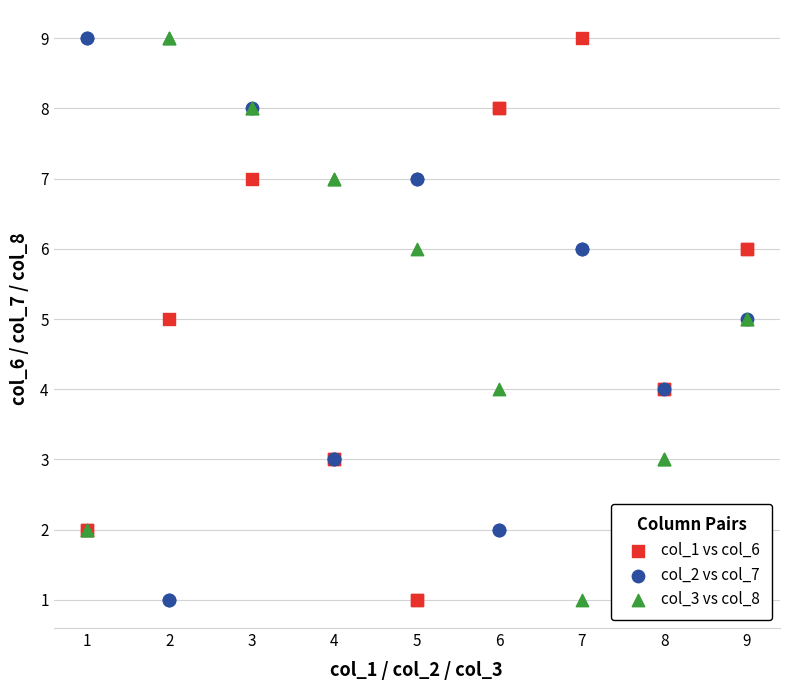

What are all the series names shown in the legend?

col_1 vs col_6, col_2 vs col_7, col_3 vs col_8